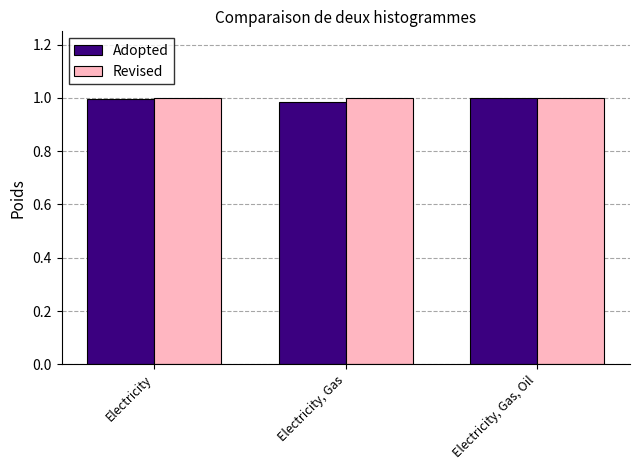

The value of Adopted at Electricity, Gas, Oil is 0.6. True or false?

False